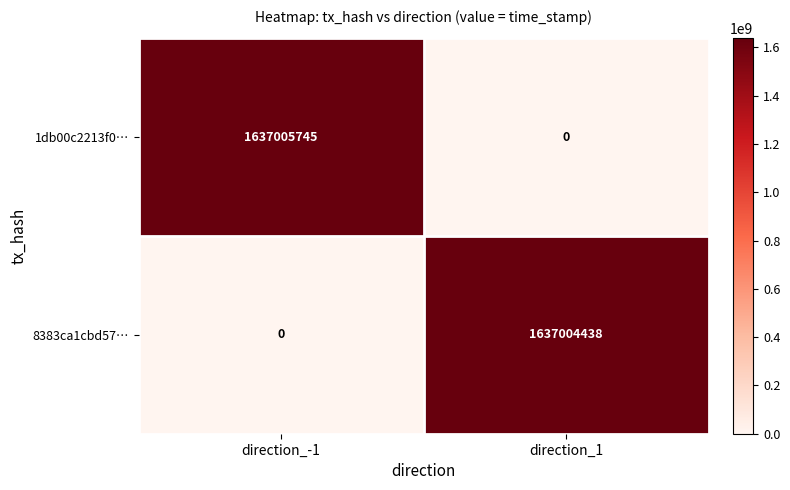

What is the sum of the 8383ca1cbd57… values at direction_1 and direction_-1?

1637004438